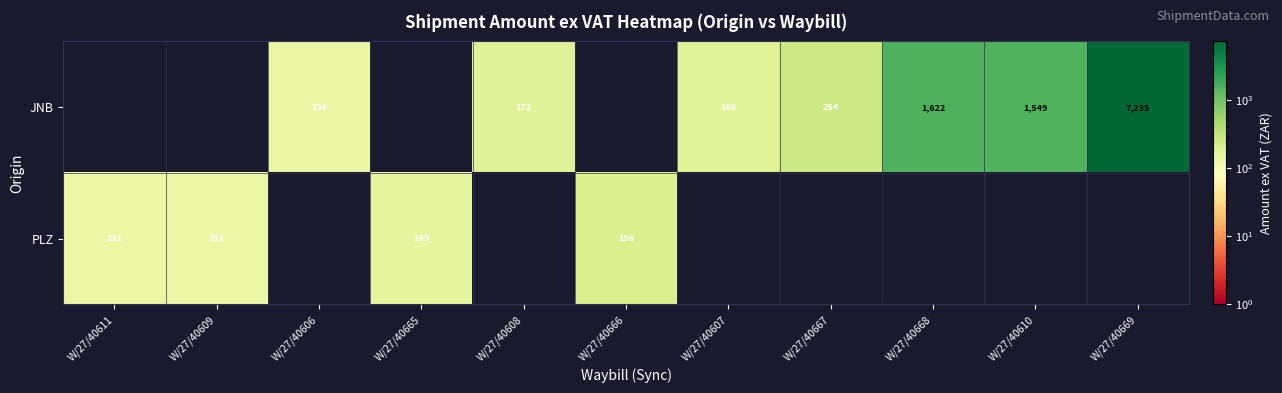

What is the difference between the JNB values at W/27/40610 and W/27/40608?

1377